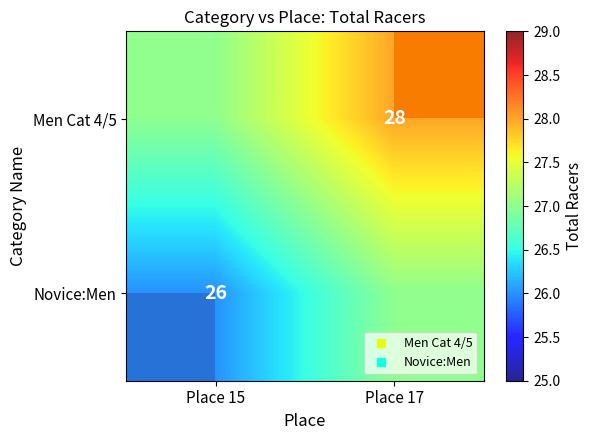

Rank the categories by Novice:Men value from lowest to highest.

Place 15, Place 17